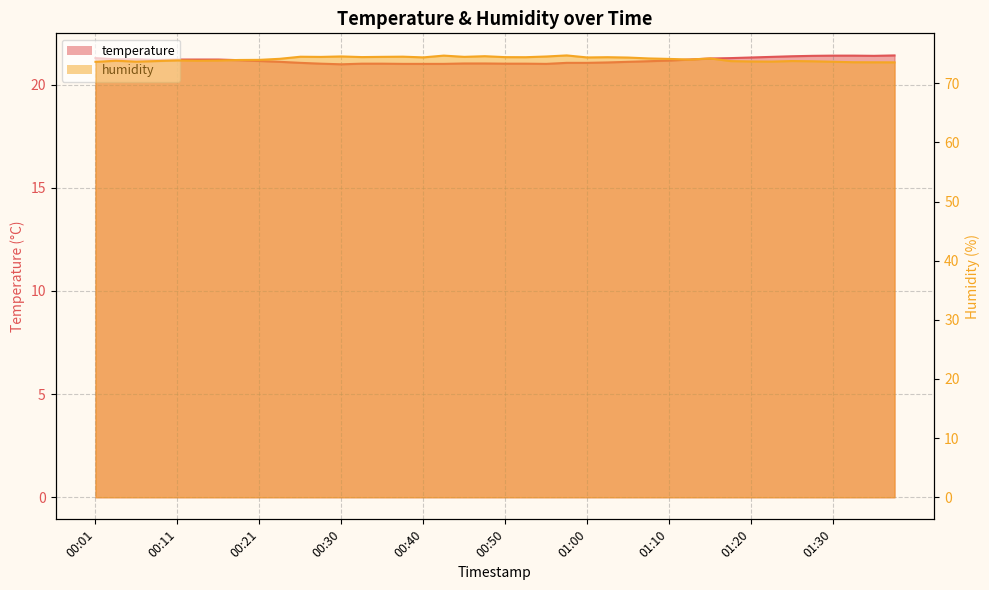

At which label does temperature first exceed 21?

00:01